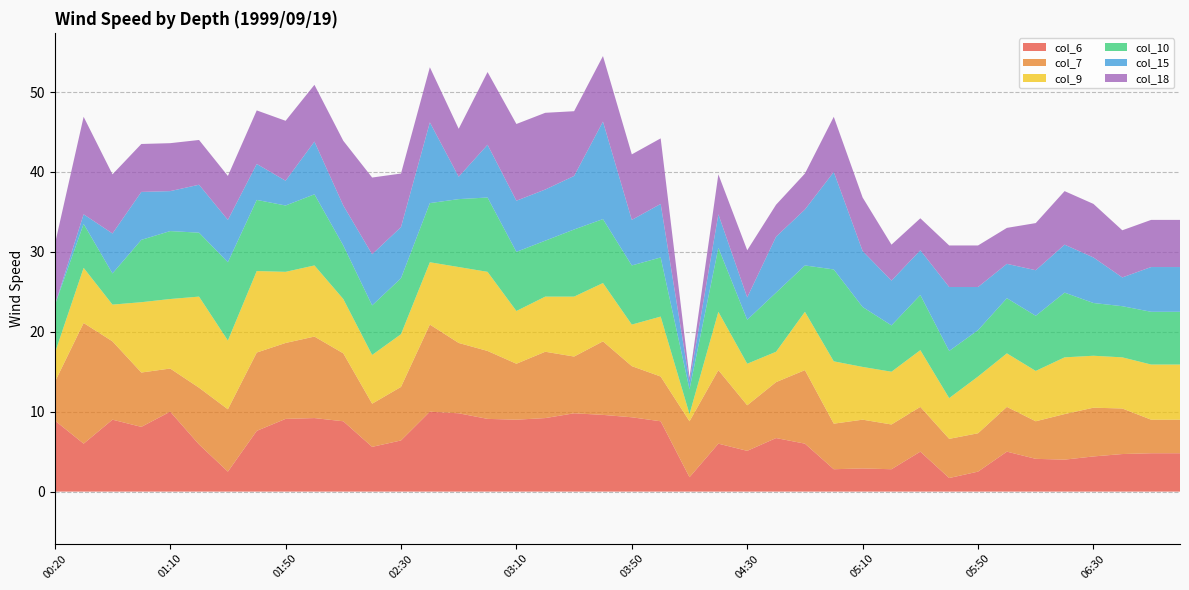

Between which two adjacent categories do col_10 and col_7 first intersect?

00:20 and 00:40